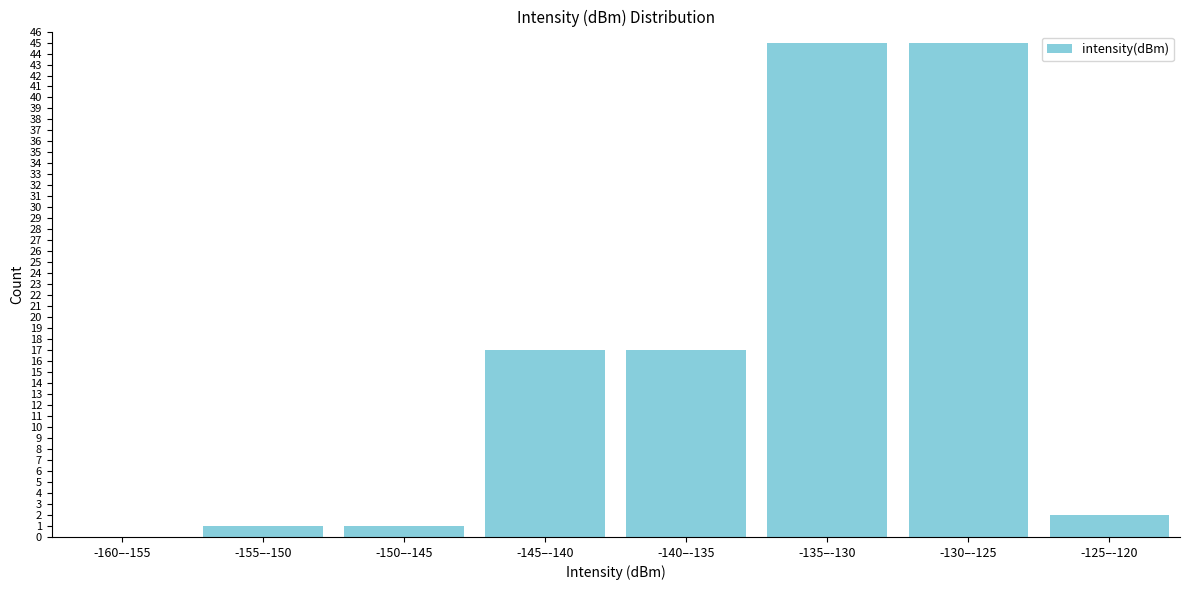

Reading left to right, list all the values displayed in this chart.

-160–-155=0	-155–-150=1	-150–-145=1	-145–-140=17	-140–-135=17	-135–-130=45	-130–-125=45	-125–-120=2